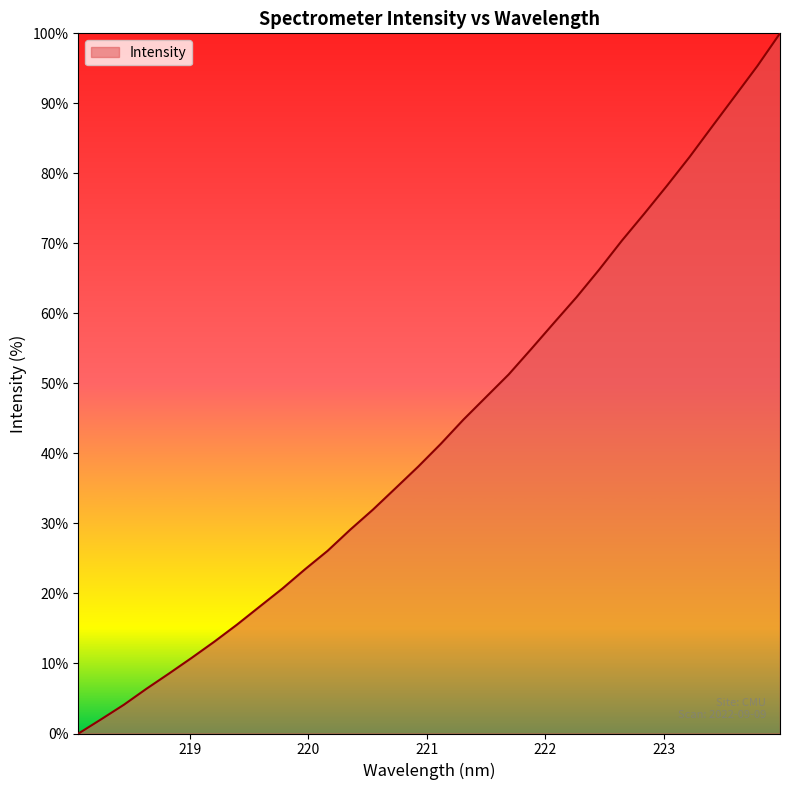

Reading left to right, list all the values displayed in this chart.

0.0	2.0	4.1	6.4	8.6	10.8	13.1	15.6	18.1	20.7	23.5	26.1	29.1	32.0	35.0	38.1	41.4	44.8	48.1	51.3	54.9	58.6	62.3	66.2	70.4	74.3	78.2	82.3	86.7	91.0	95.3	100.0